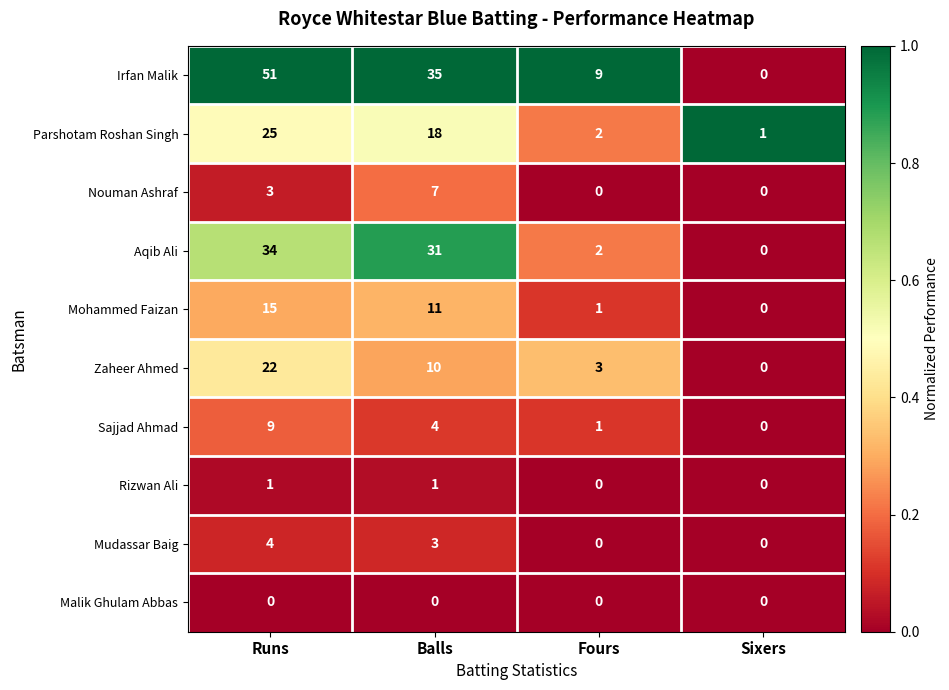

How many Nouman Ashraf values are between 0 and 7?

4